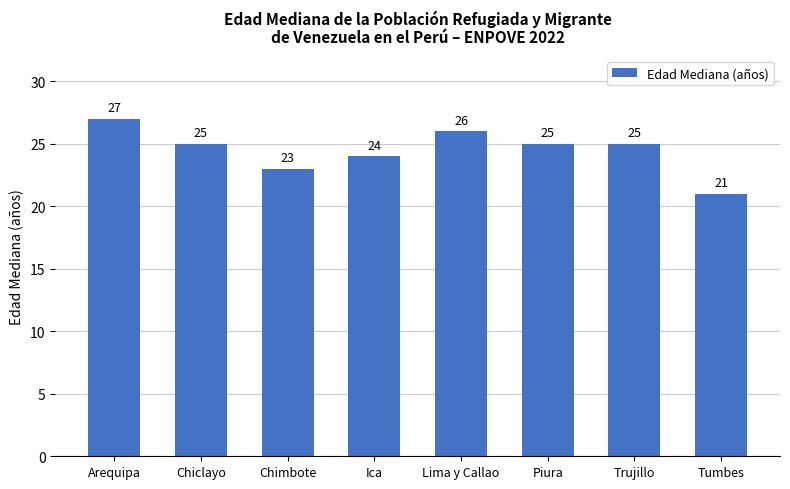

Is it true that the value at Arequipa is 44?

False